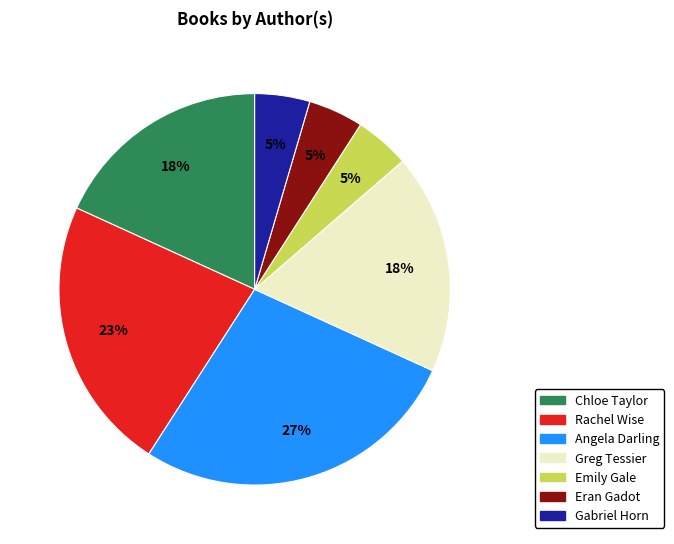

To the nearest percent, what is the average slice percentage?

14%